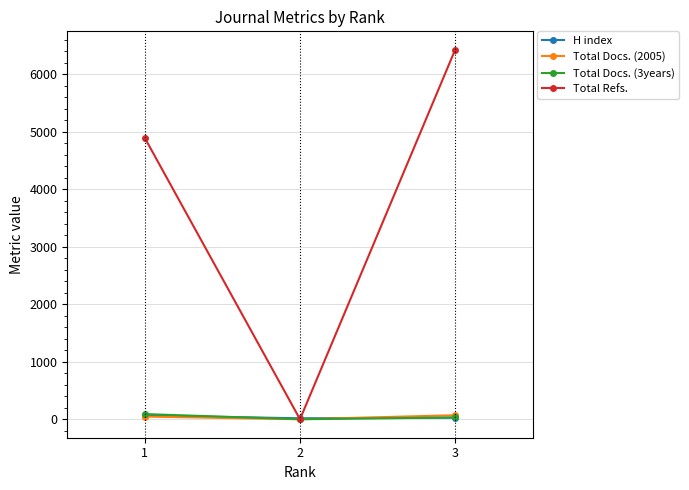

Where does the H index series first go above 27?

1